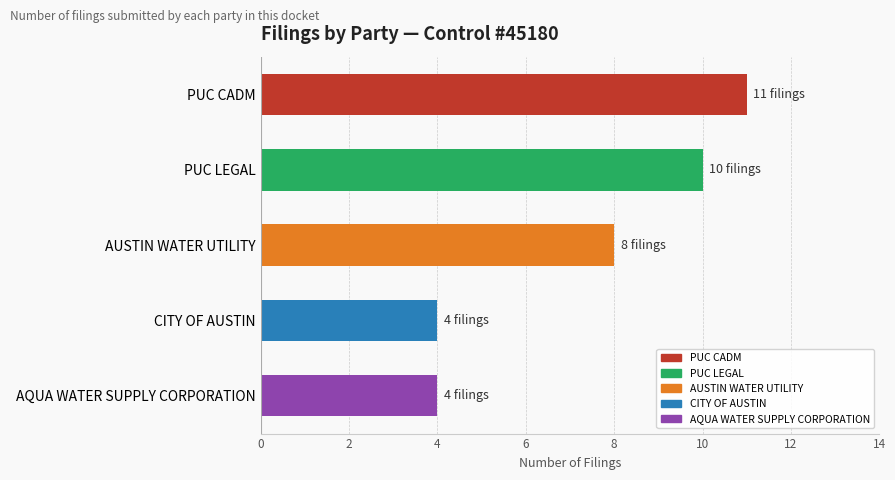

Where is the data nearest to the value 7?

AUSTIN WATER UTILITY